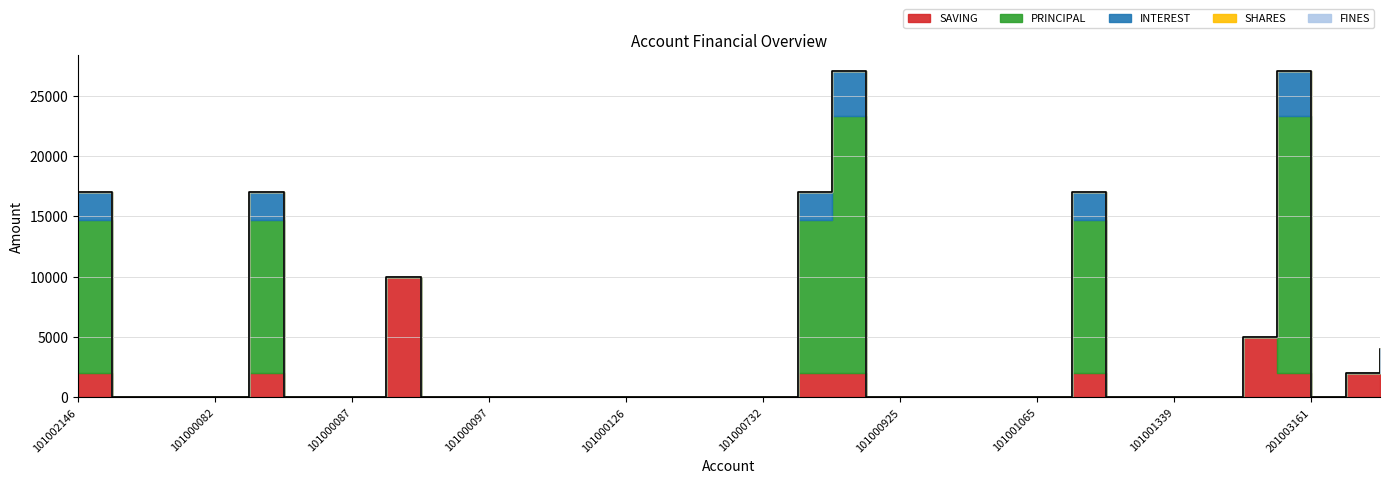

True or false: SHARES and SAVING intersect in this chart.

False